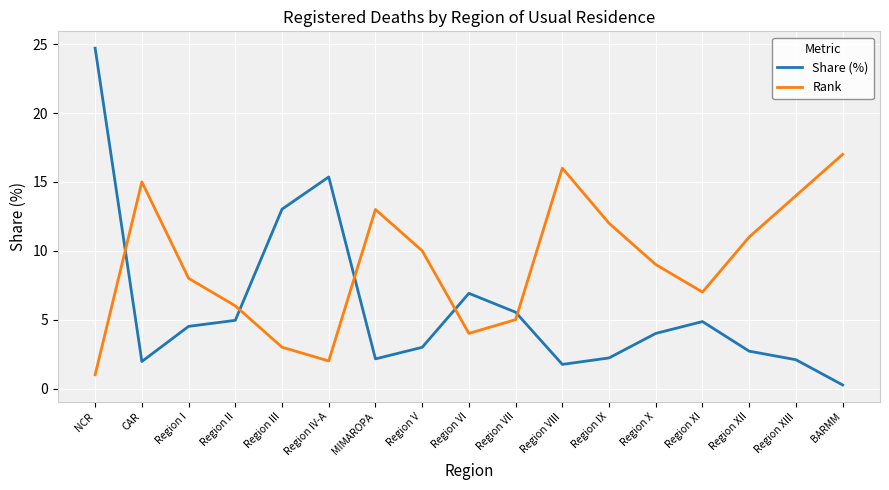

Rank the series by their maximum value, from lowest to highest.

Rank, Share (%)